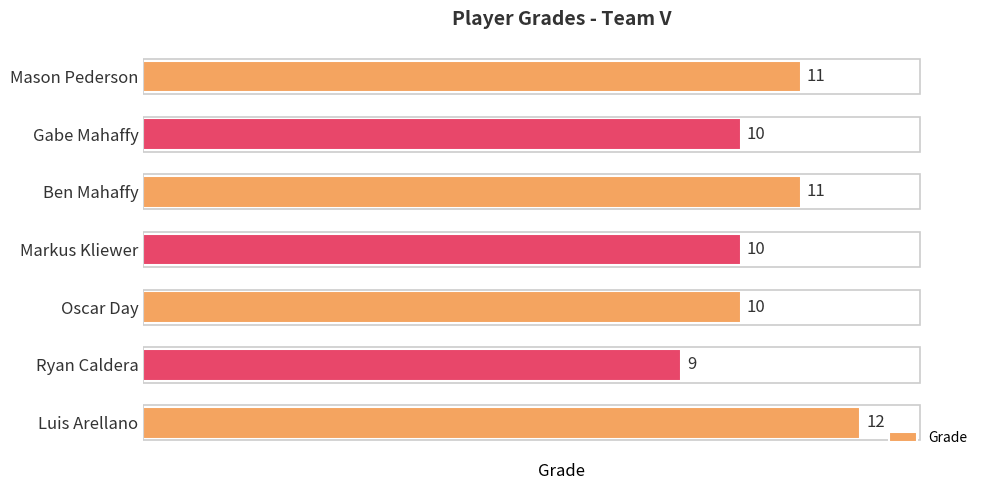

Are the bars grouped side by side (vs. stacked)?

No